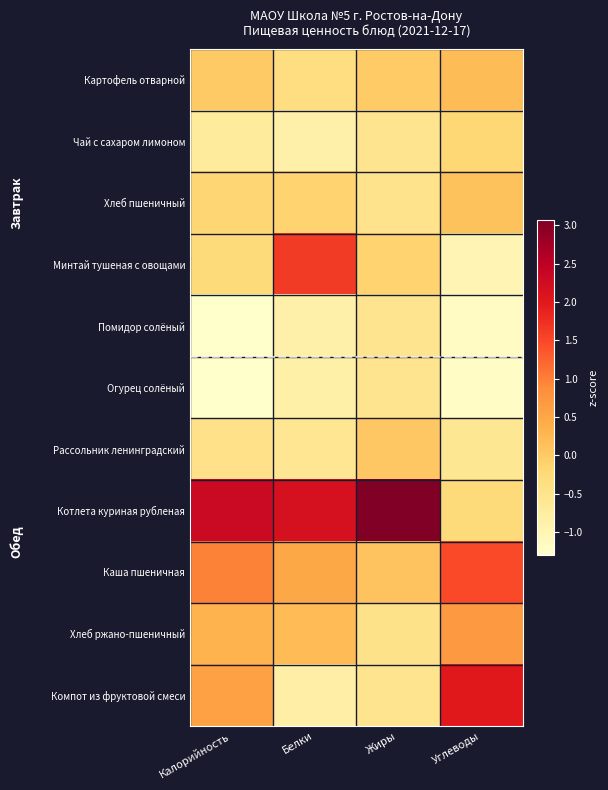

Reading left to right, extract all data points from this chart.

Картофель отварной: Калорийность=0.0	Белки=-0.4	Жиры=-0.0	Углеводы=0.2
Чай с сахаром лимоном: Калорийность=-0.7	Белки=-0.9	Жиры=-0.5	Углеводы=-0.2
Хлеб пшеничный: Калорийность=-0.2	Белки=-0.1	Жиры=-0.5	Углеводы=0.1
Минтай тушеная с овощами: Калорийность=-0.3	Белки=1.6	Жиры=-0.1	Углеводы=-1.0
Помидор солёный: Калорийность=-1.3	Белки=-0.9	Жиры=-0.5	Углеводы=-1.2
Огурец солёный: Калорийность=-1.3	Белки=-0.9	Жиры=-0.5	Углеводы=-1.2
Рассольник ленинградский: Калорийность=-0.4	Белки=-0.6	Жиры=0.0	Углеводы=-0.6
Котлета куриная рубленая: Калорийность=2.3	Белки=2.2	Жиры=3.1	Углеводы=-0.3
Каша пшеничная: Калорийность=1.0	Белки=0.5	Жиры=0.1	Углеводы=1.5
Хлеб ржано-пшеничный: Калорийность=0.3	Белки=0.2	Жиры=-0.5	Углеводы=0.7
Компот из фруктовой смеси: Калорийность=0.6	Белки=-0.8	Жиры=-0.5	Углеводы=2.0